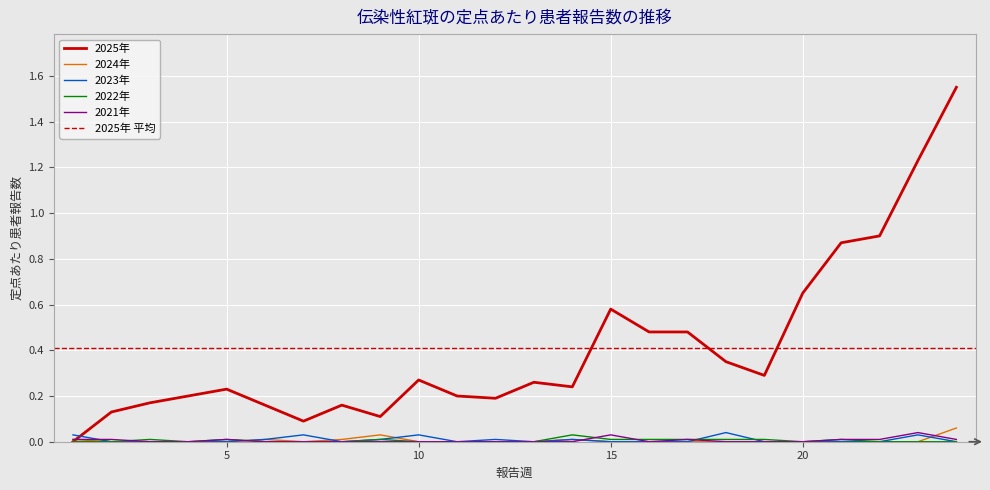

At which label does 2023年 reach its minimum?

2